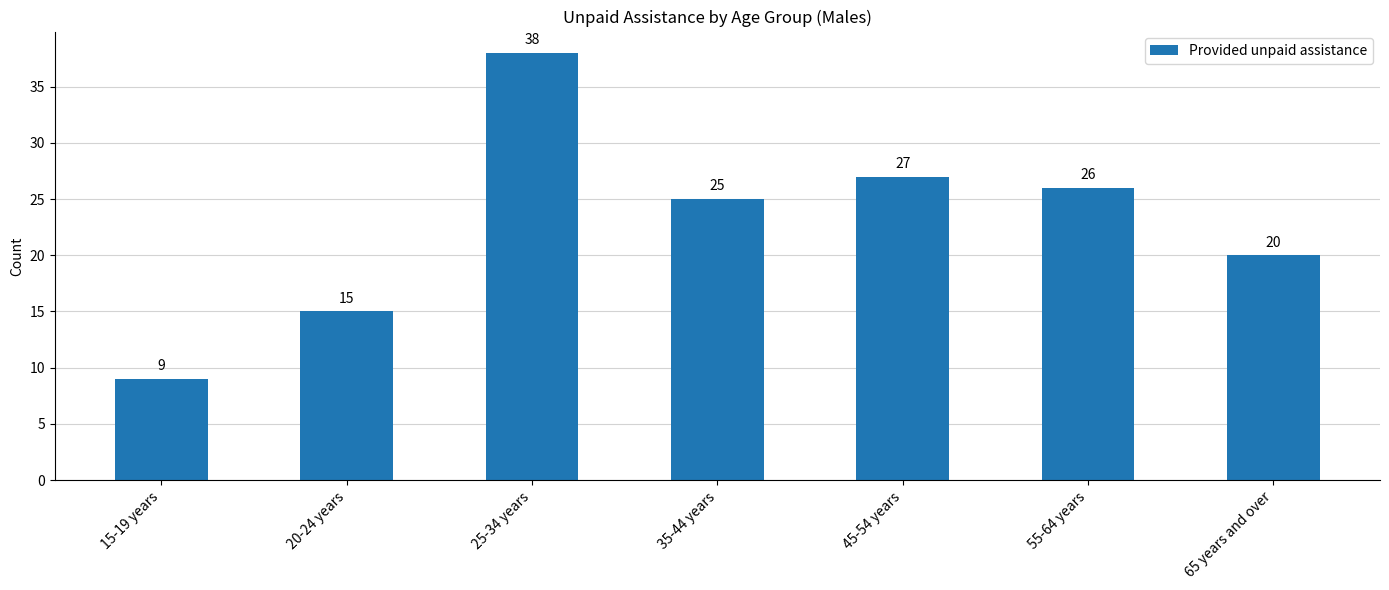

Which has a higher value, 55-64 years or 20-24 years?

55-64 years